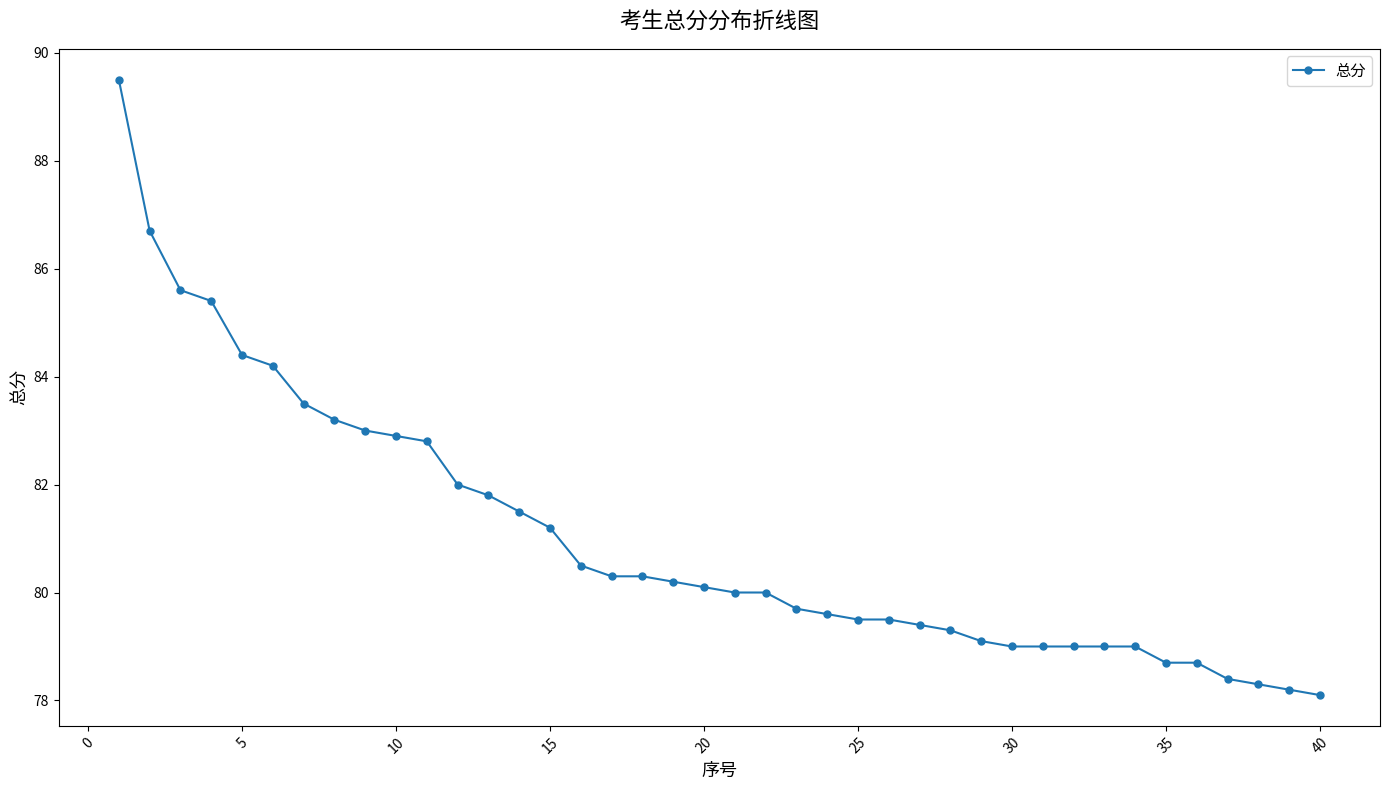

What is the smallest value displayed?

78.1